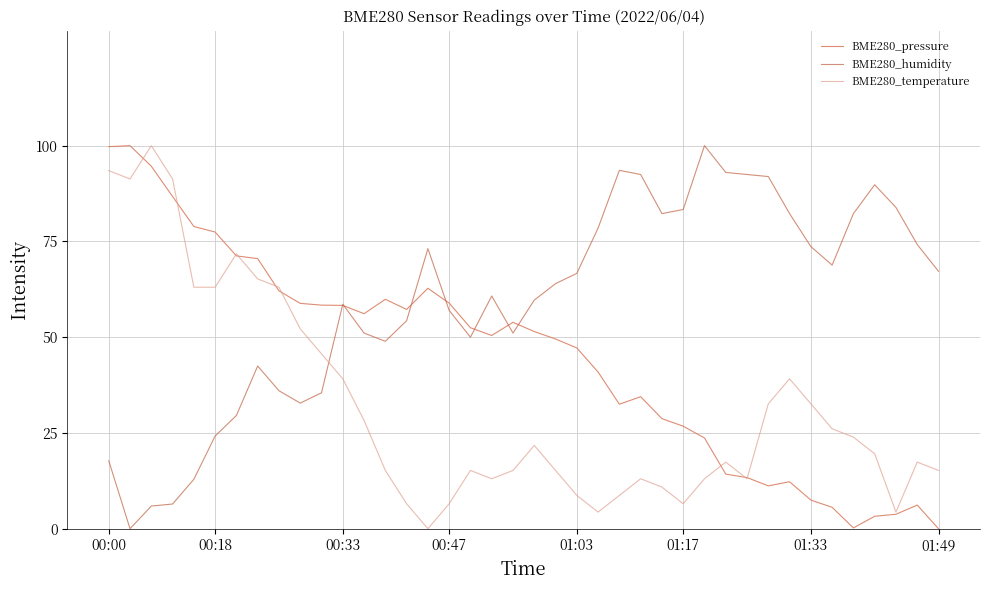

What is the greatest value displayed?

100.0